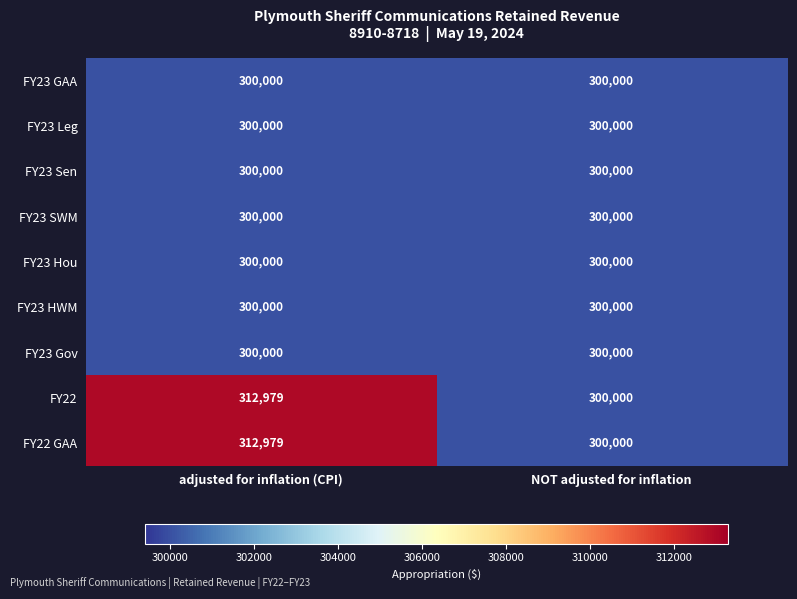

What is the lowest value of the FY23 Sen series?

300000